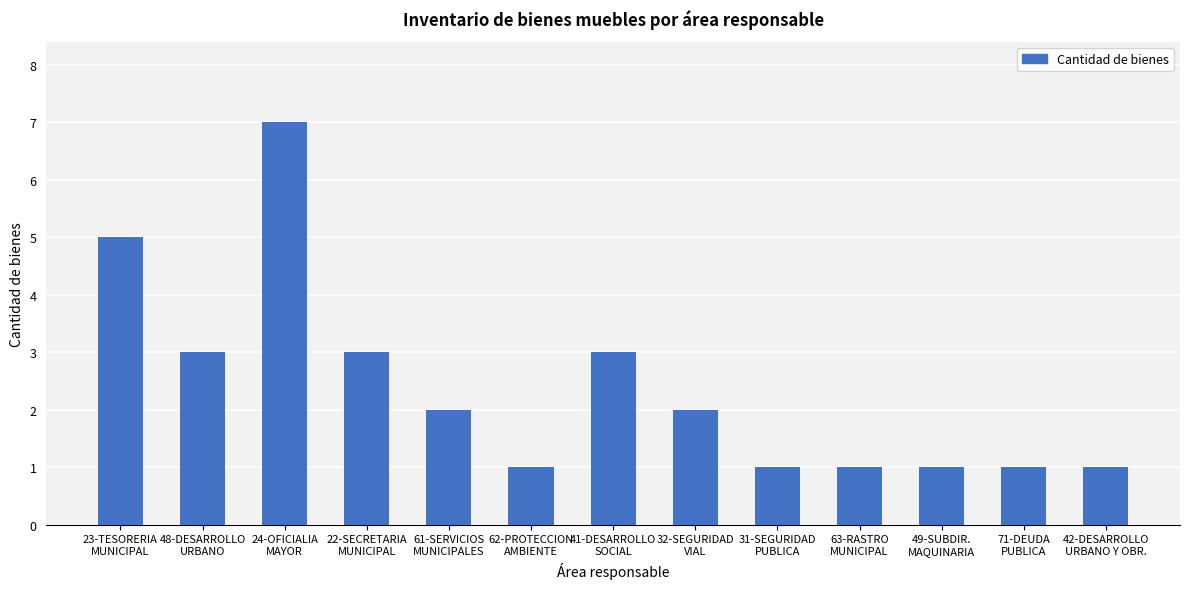

True or false: the data shows 1 at 41-DESARROLLO
SOCIAL.

False